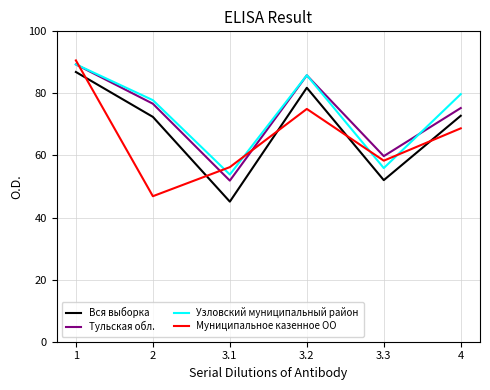

Does the chart have visible grid lines?

Yes